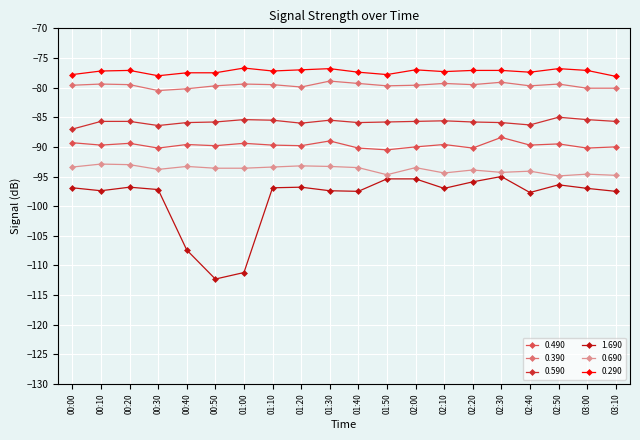

Where is the first local minimum for 0.590?

00:30